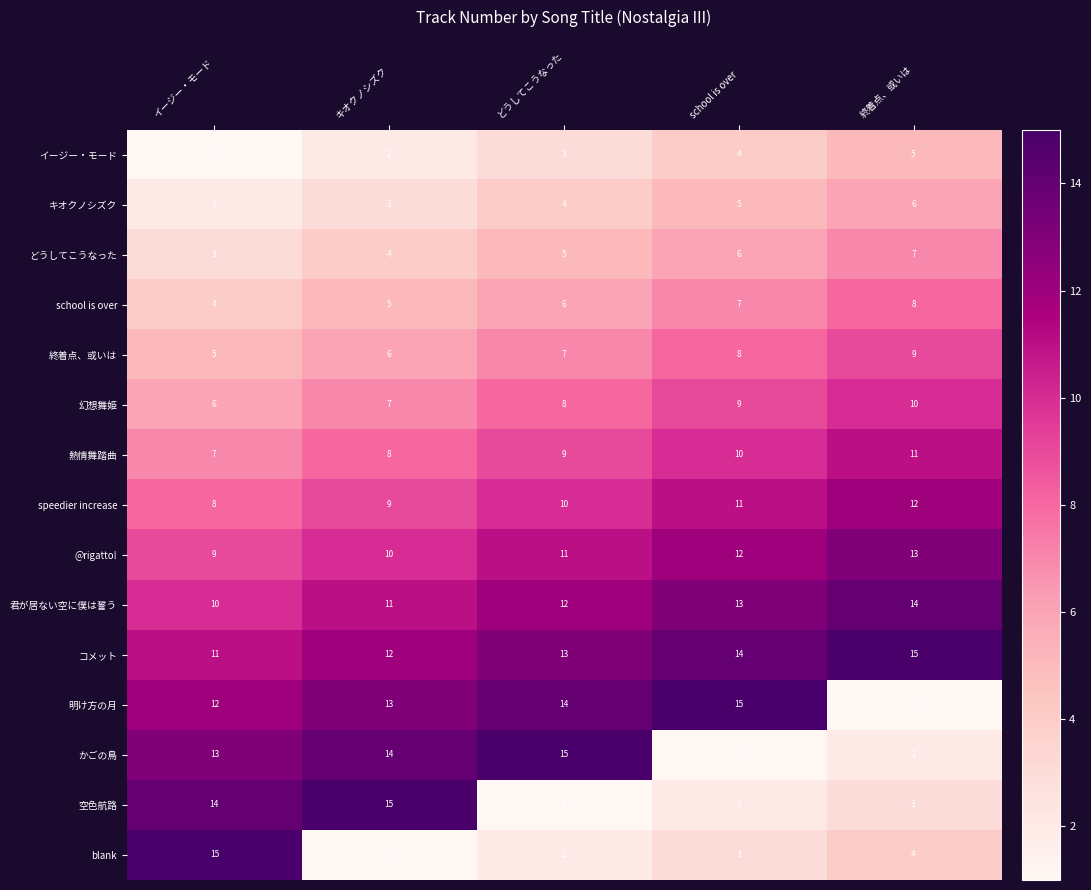

What is the difference between the highest and lowest values at 終着点、或いは?

14